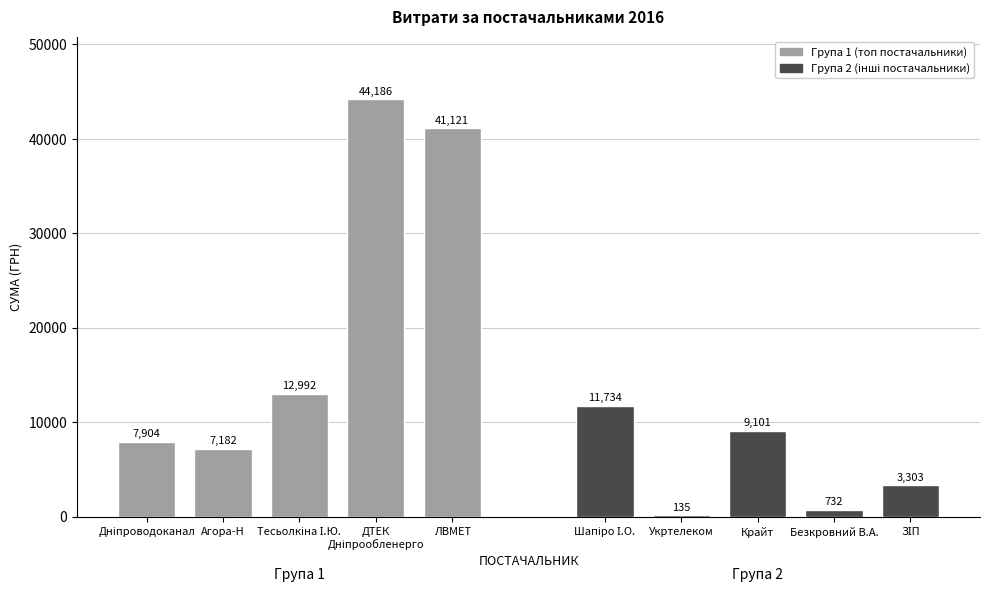

Does the chart contain any negative values?

No